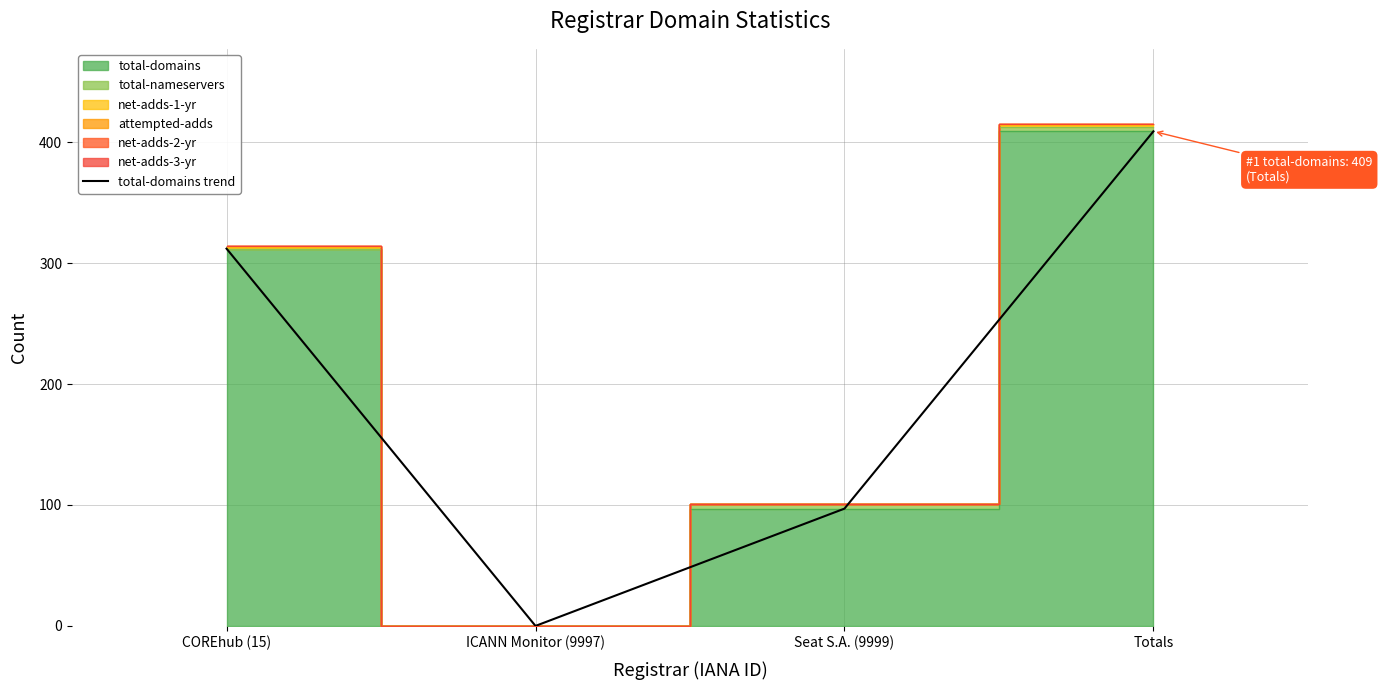

How many data points are less than 312?

2